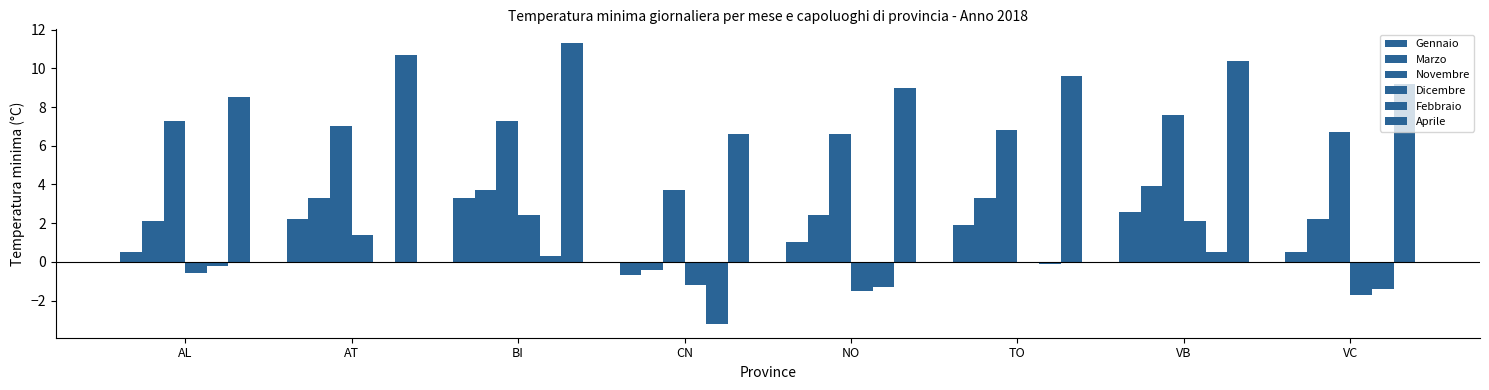

Between CN and VC, which is larger?

VC